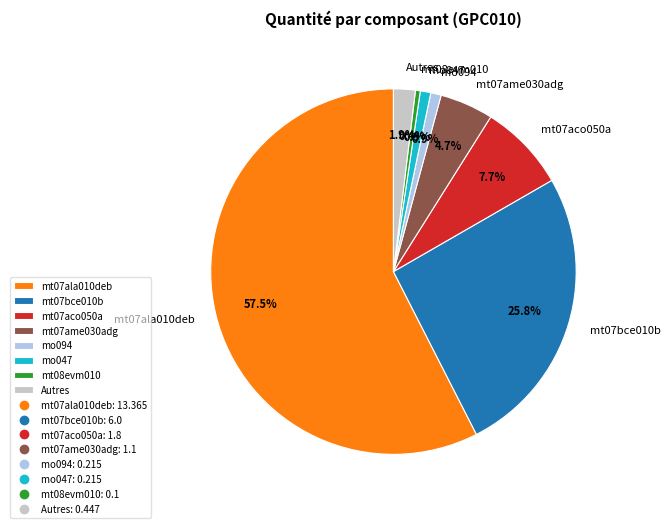

To the nearest percent, what portion does mt07bce010b represent?

26%